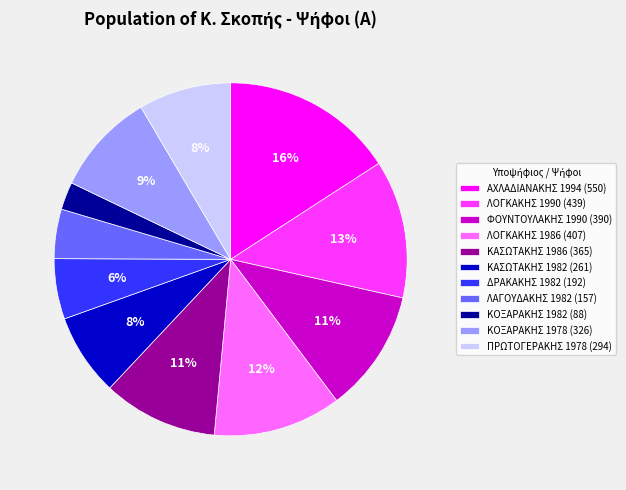

Combined, do ΑΧΛΑΔΙΑΝΑΚΗΣ 1994 and ΛΑΓΟΥΔΑΚΗΣ 1982 account for over 50%?

No